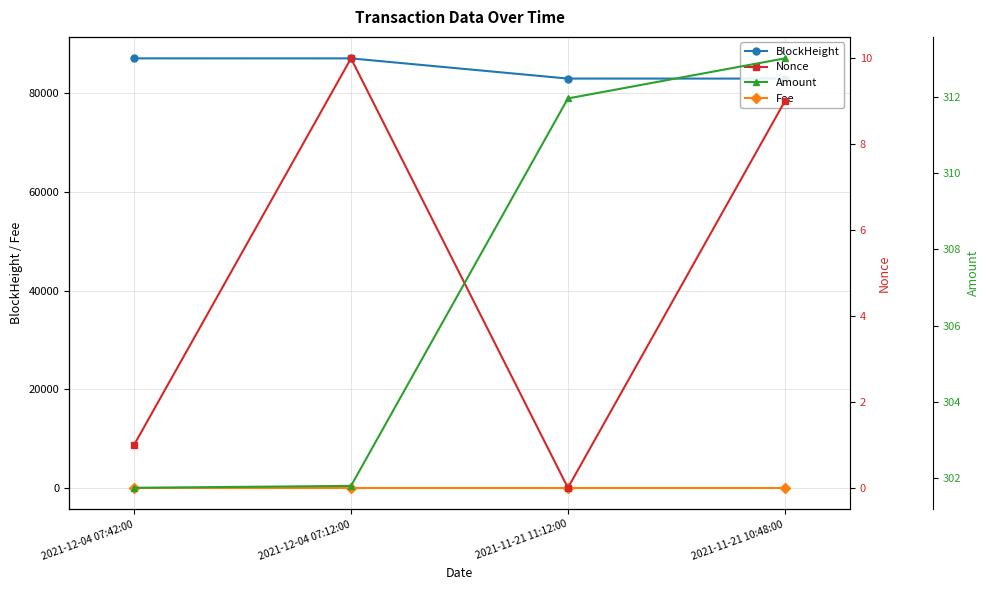

What is the difference between the BlockHeight values at 2021-12-04 07:42:00 and 2021-12-04 07:12:00?

5.0